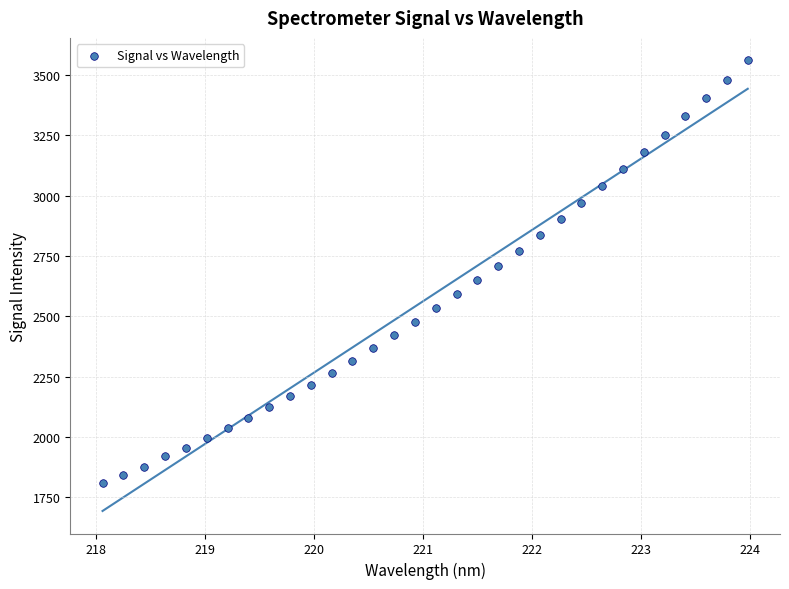

What is the range of Y values (max minus min)?

1751.3